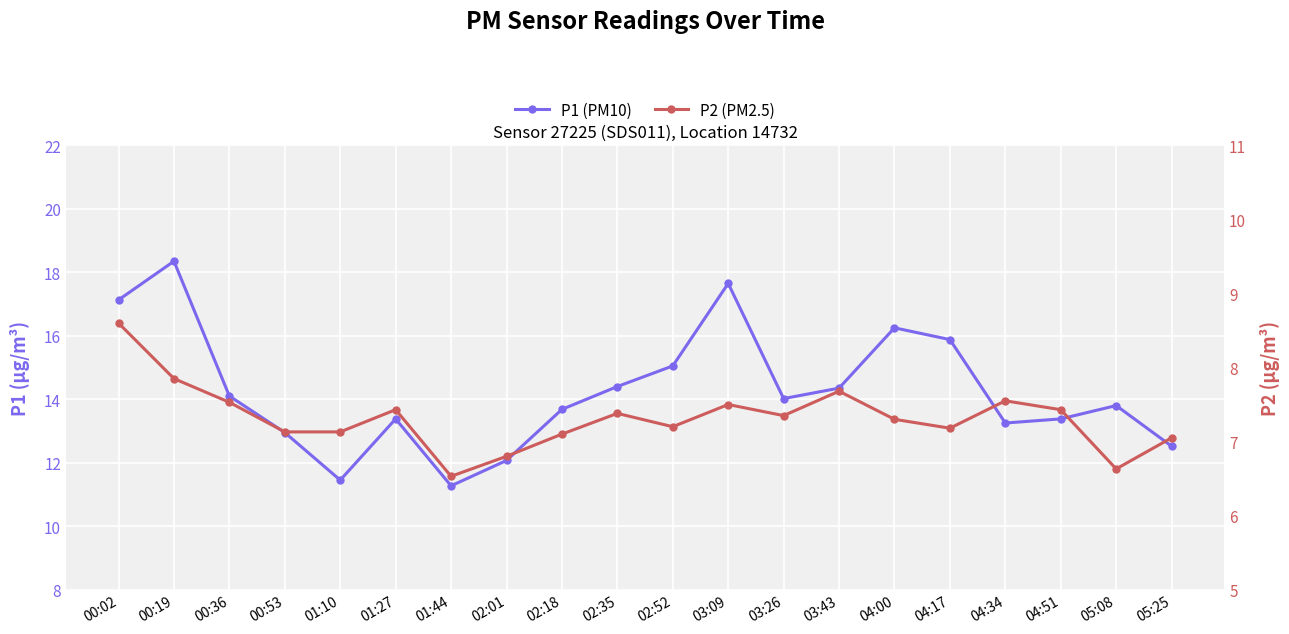

Is the value of P1 (PM10) at 04:00 greater than the value of P2 (PM2.5) at 03:43?

Yes